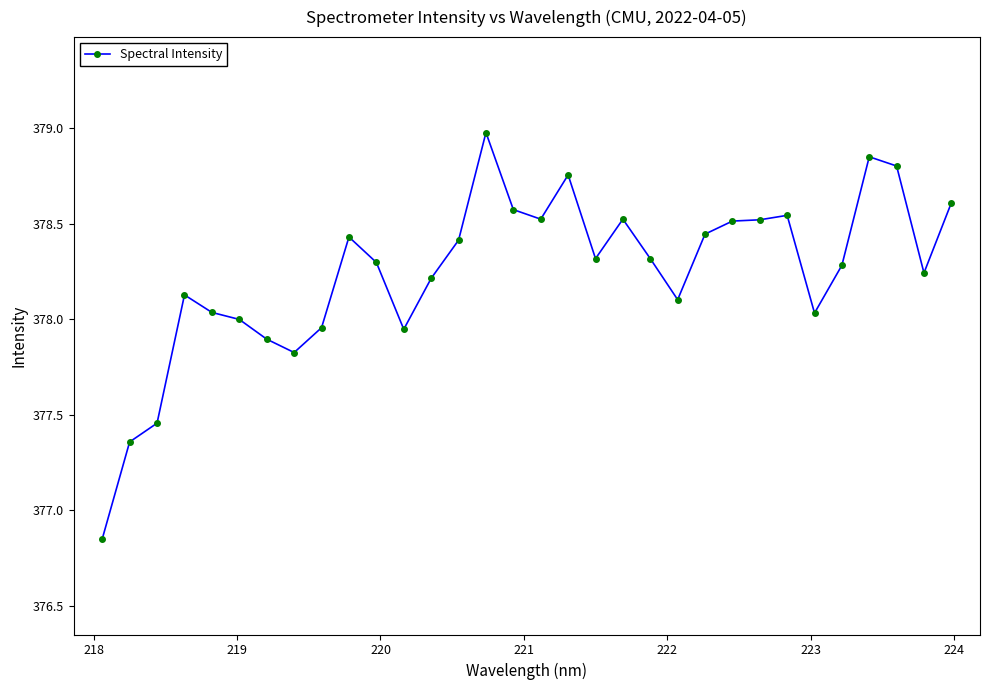

What is the maximum value shown in the chart?

379.0